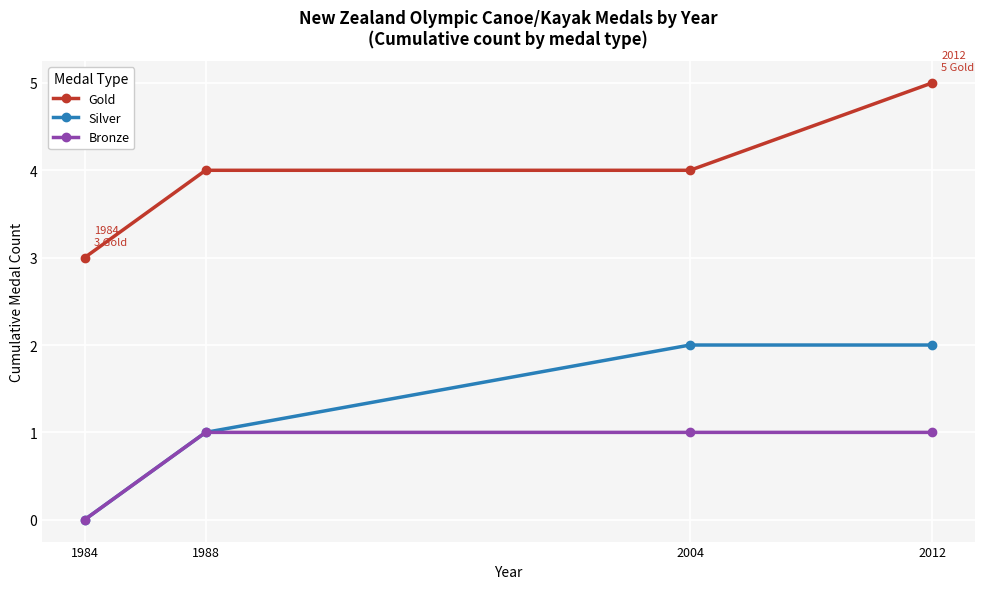

True or false: Gold and Bronze cross at least once.

False